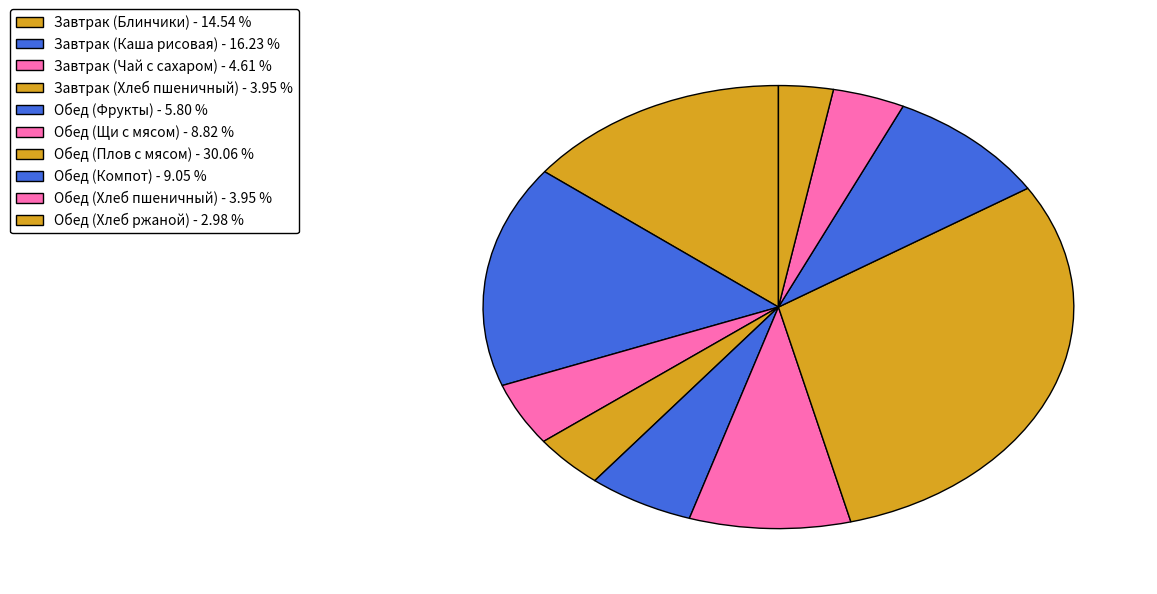

Is the sum of Завтрак (Чай с сахаром) and Завтрак (Блинчики) greater than half?

No